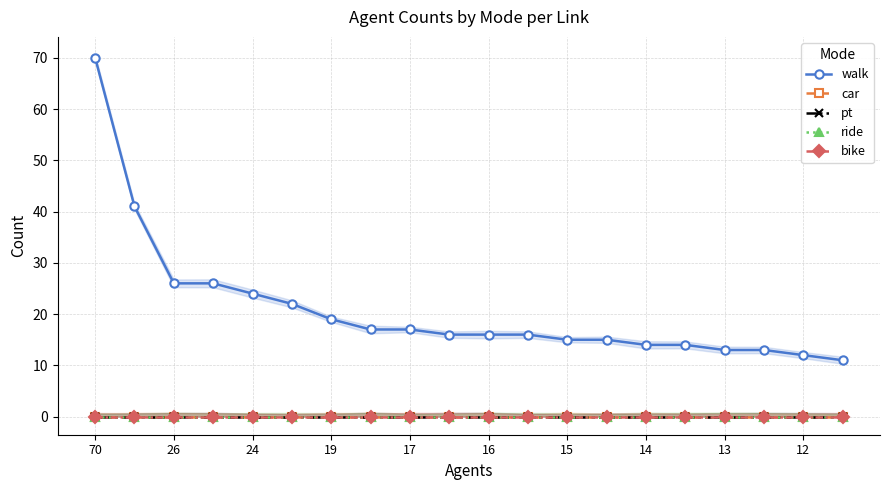

True or false: walk has more than 2 points higher than both neighbors.

False